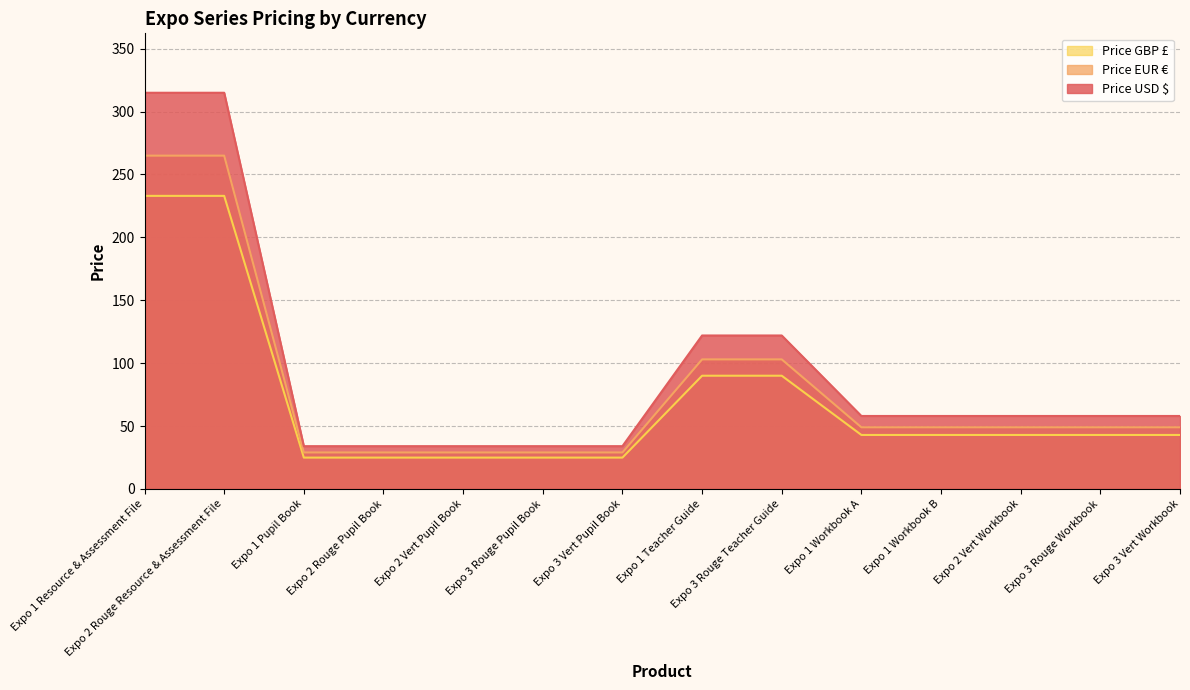

True or false: Price EUR € has a value of 29.0 at Expo 2 Vert Pupil Book.

True